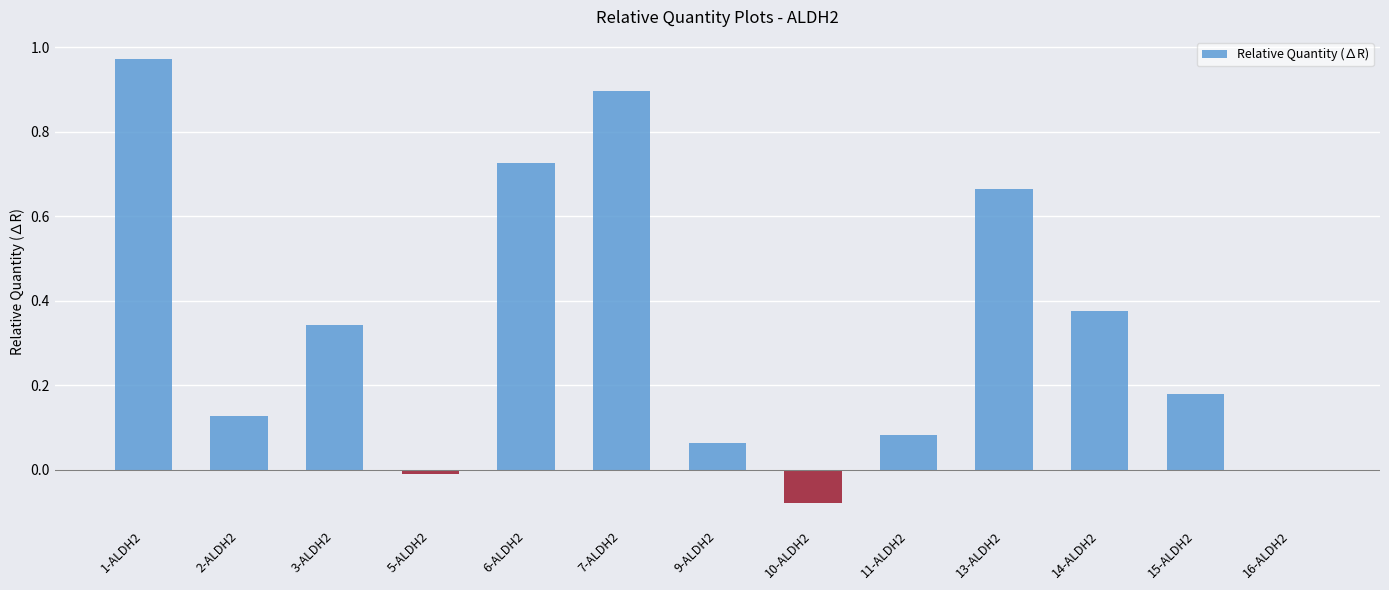

Which has a higher value, 13-ALDH2 or 11-ALDH2?

13-ALDH2